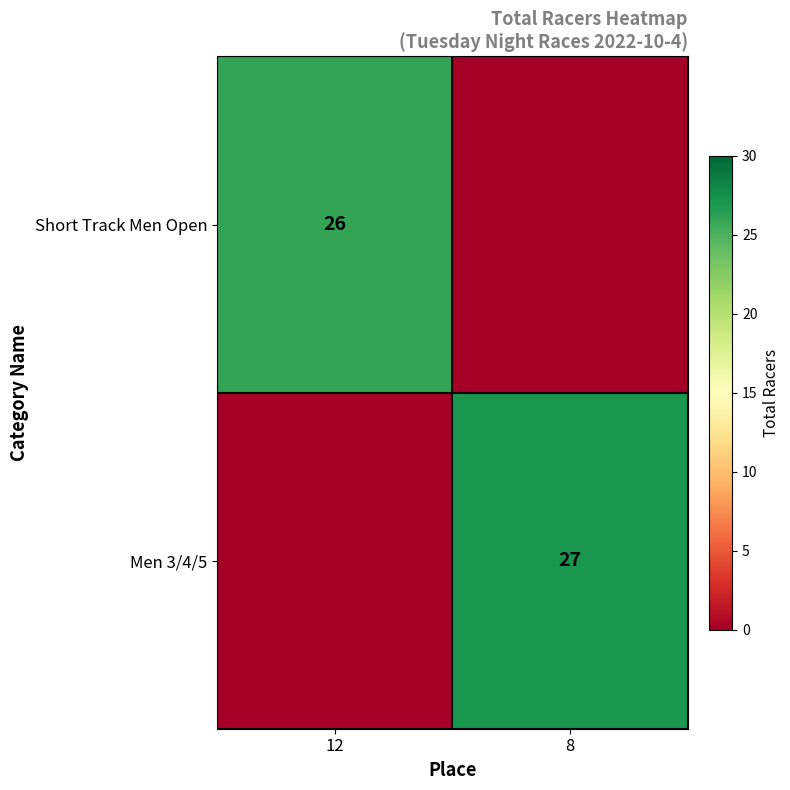

True or false: Short Track Men Open has a value of 15 at 12.

False